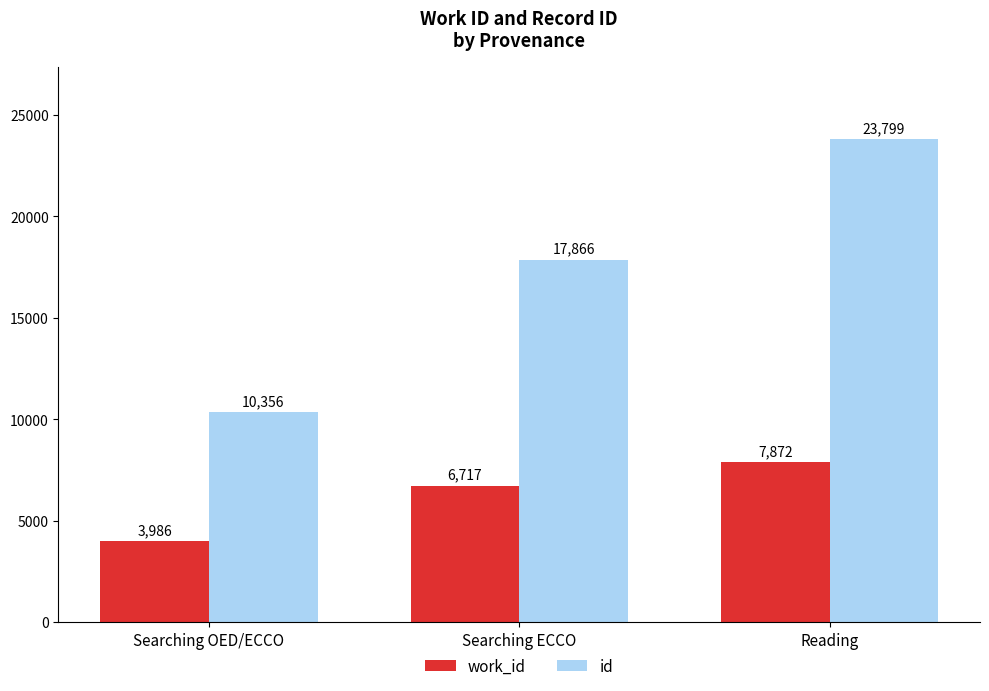

How many bars are there in each group?

2